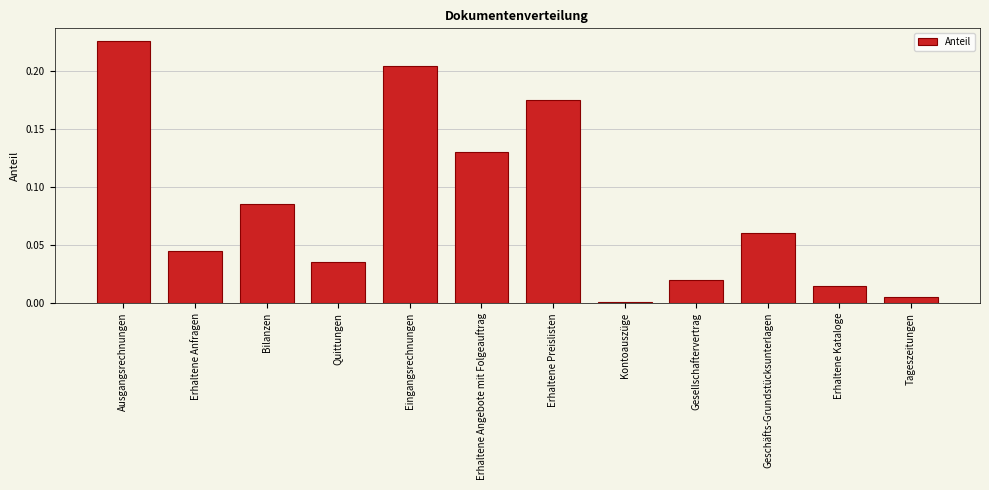

True or false: the data shows 0.0 at Erhaltene Anfragen.

True